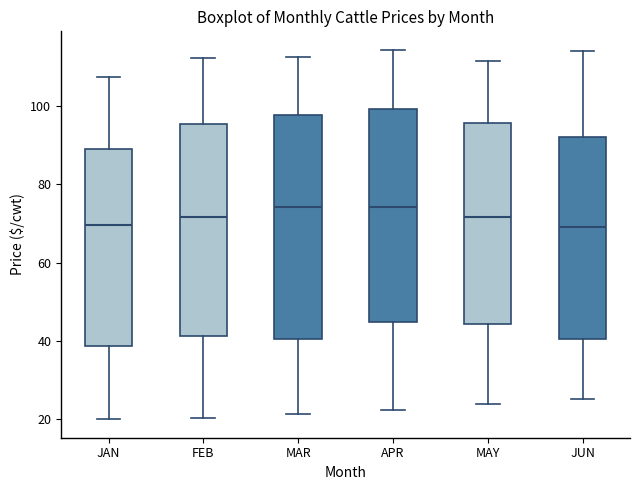

Where does the lower whisker of the box for MAY end on the y-axis? The values are not printed on the chart, so give them approximately, as read against the axis.

24